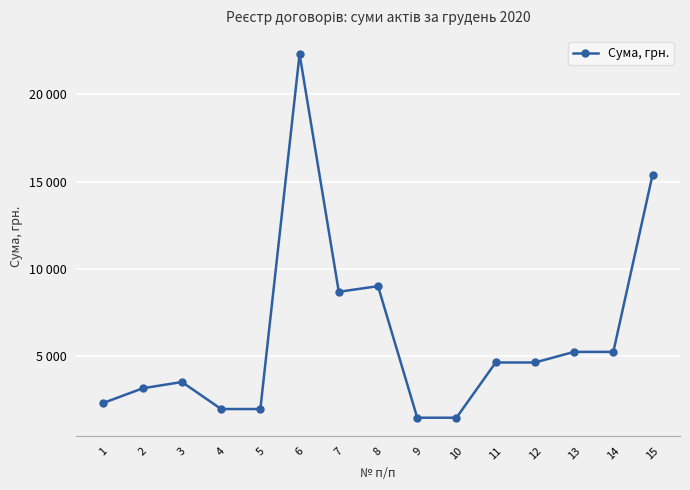

How many points are lower than both their immediate neighbors (excluding endpoints)?

1